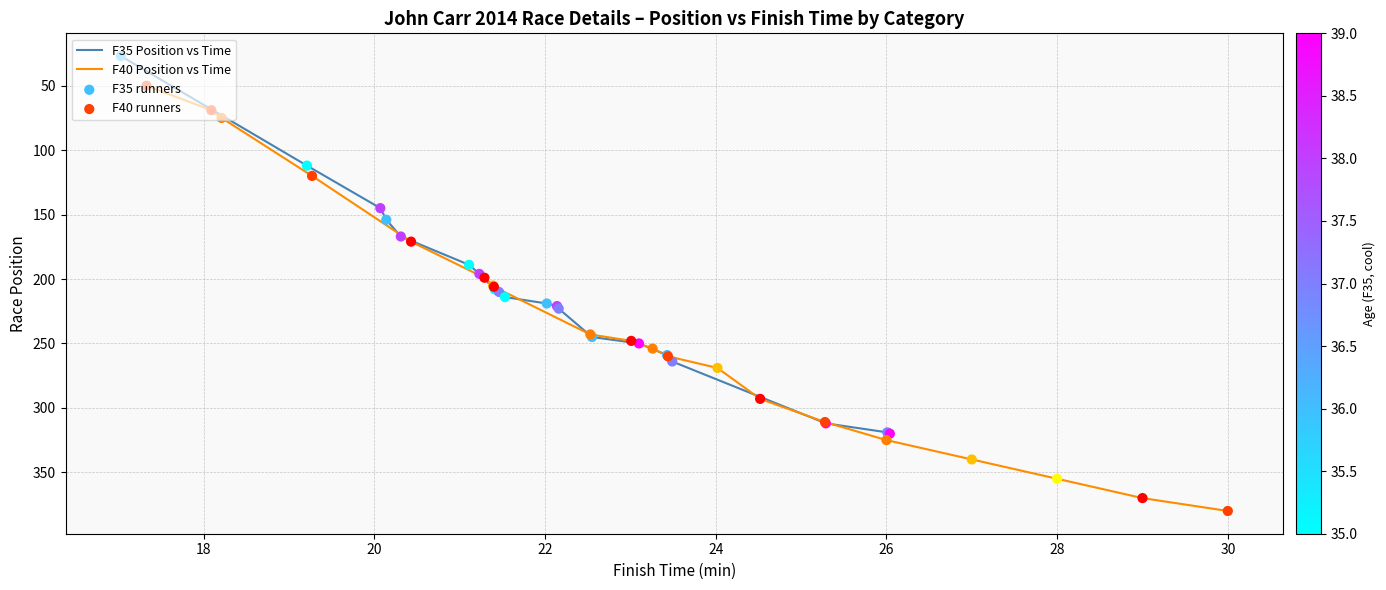

What is the lowest value of the F35 Position vs Time series?

27